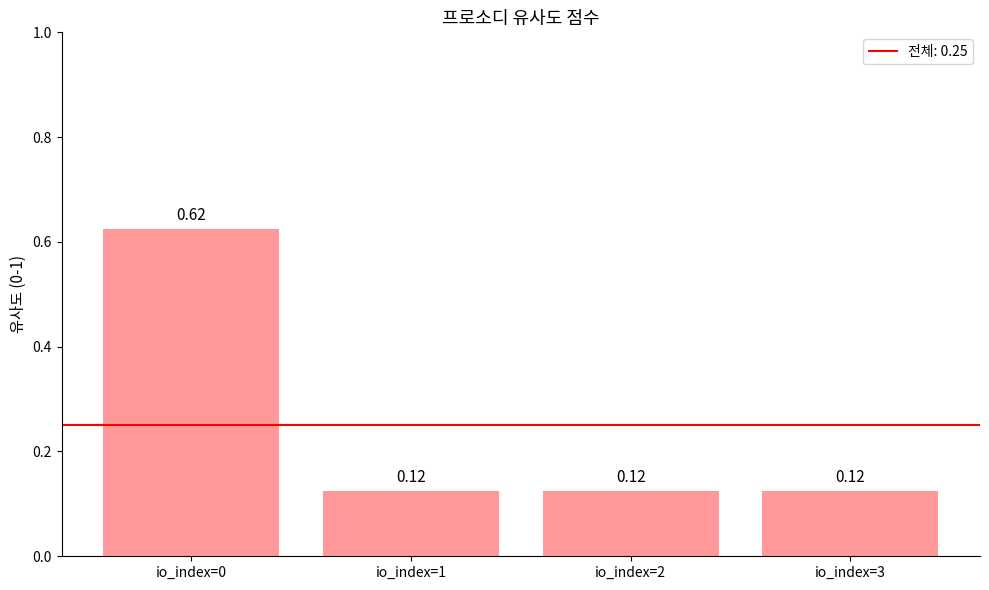

Which has a higher value, io_index=1 or io_index=0?

io_index=0